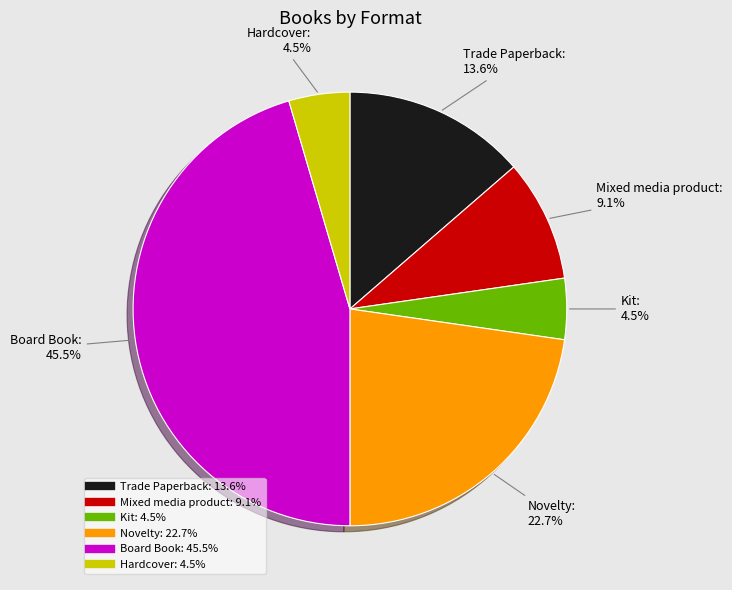

Is there any slice that represents more than half of the pie?

No